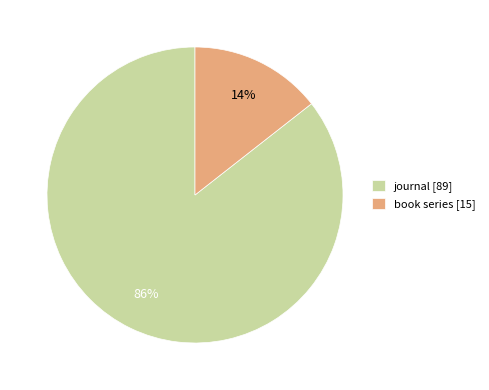

Is it true that book series is 25% of the pie?

False